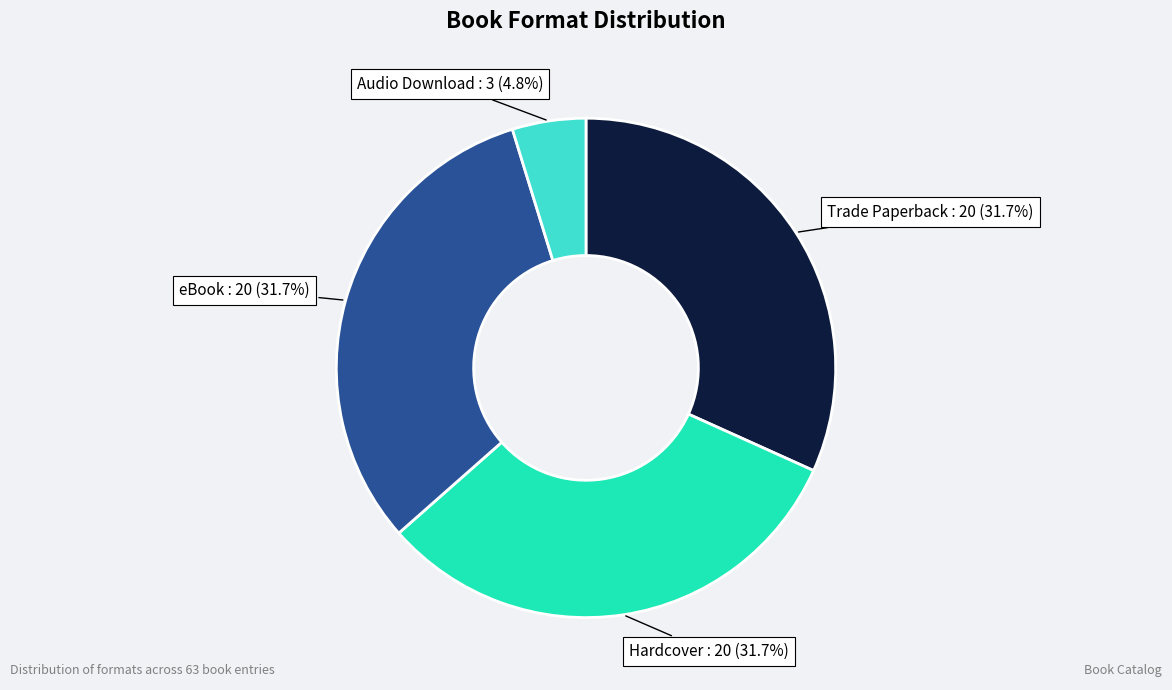

Is there any slice that represents more than half of the pie?

No